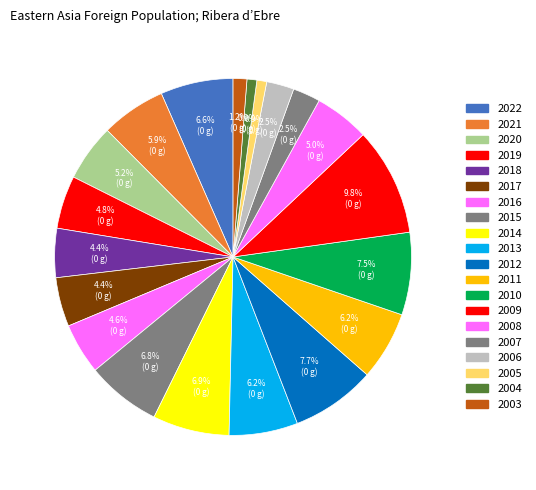

Combined, what portion of the pie is 2018 and 2003?

5.7%